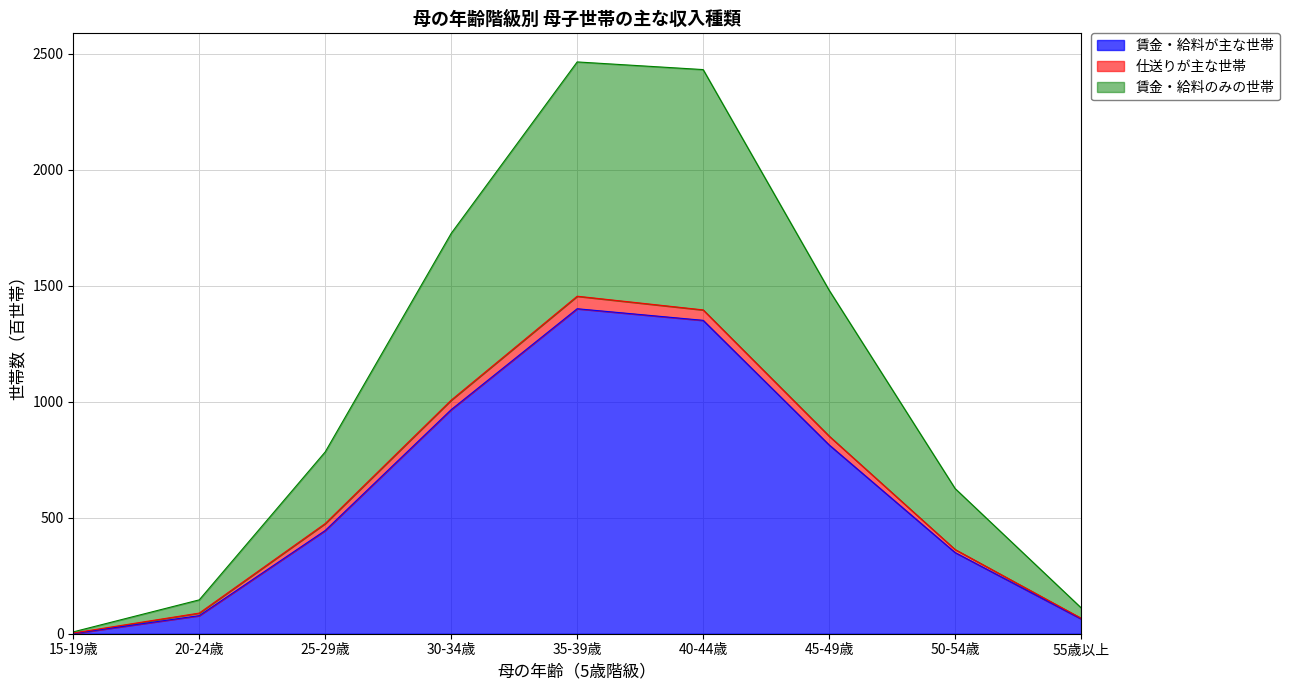

The value of 賃金・給料が主な世帯 at 50-54歳 is 609. True or false?

False